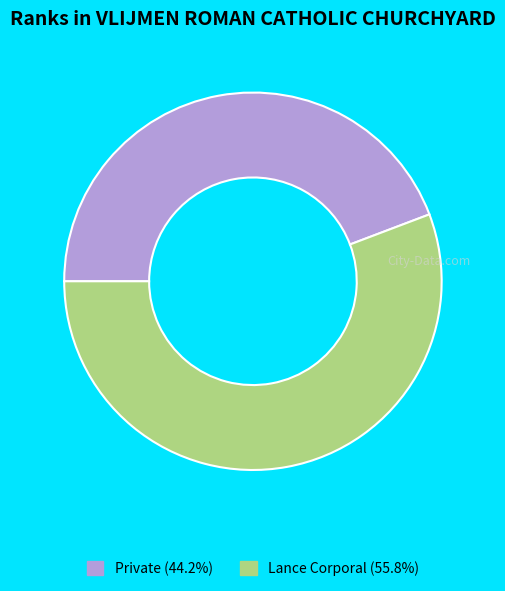

Count the number of slices in the pie.

2